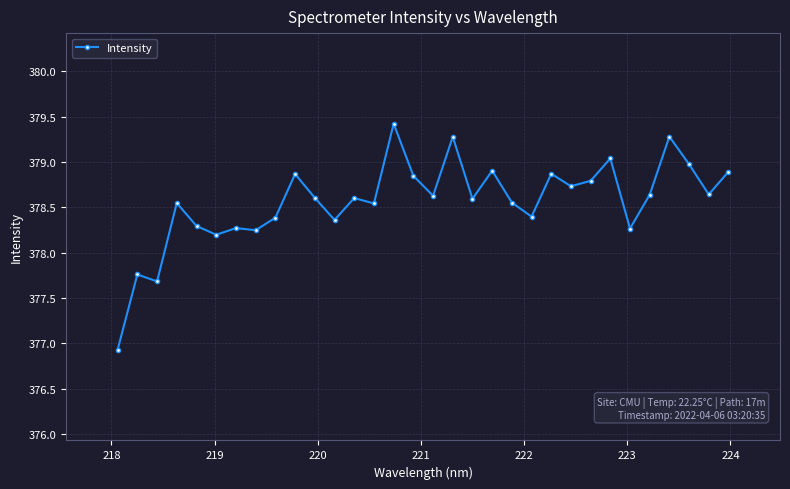

What is the difference between the maximum and minimum values?

2.5